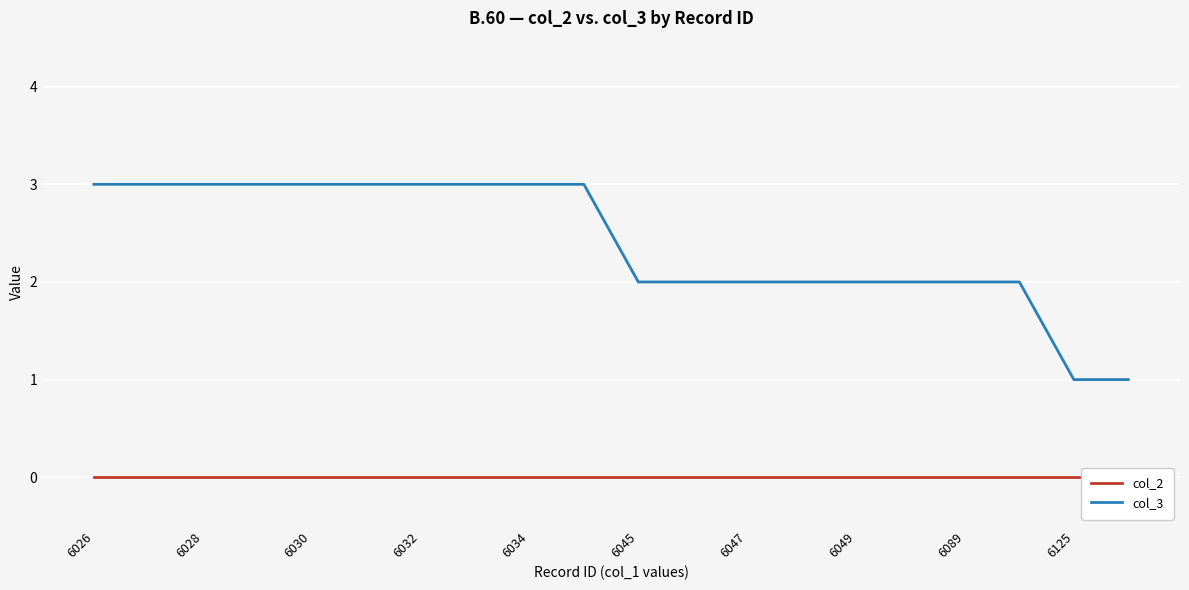

True or false: col_3 has a value of 1 at 6034.

False